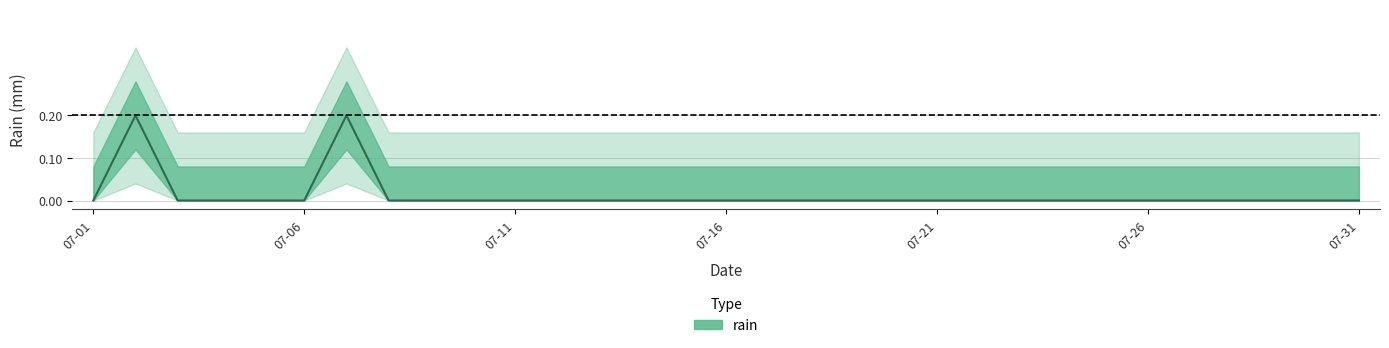

The chart shows a value of 0.0 at 07-21. True or false?

True